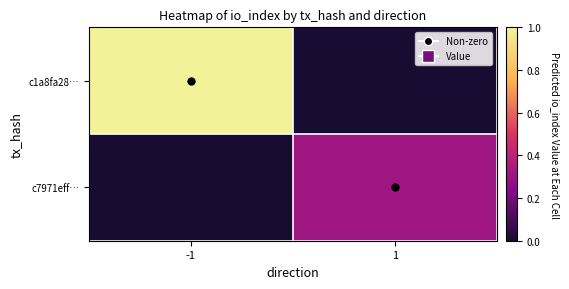

Reading left to right, extract all data points from this chart.

c1a8fa28…: -1=1.0	1=0.0
c7971eff…: -1=0.0	1=0.3